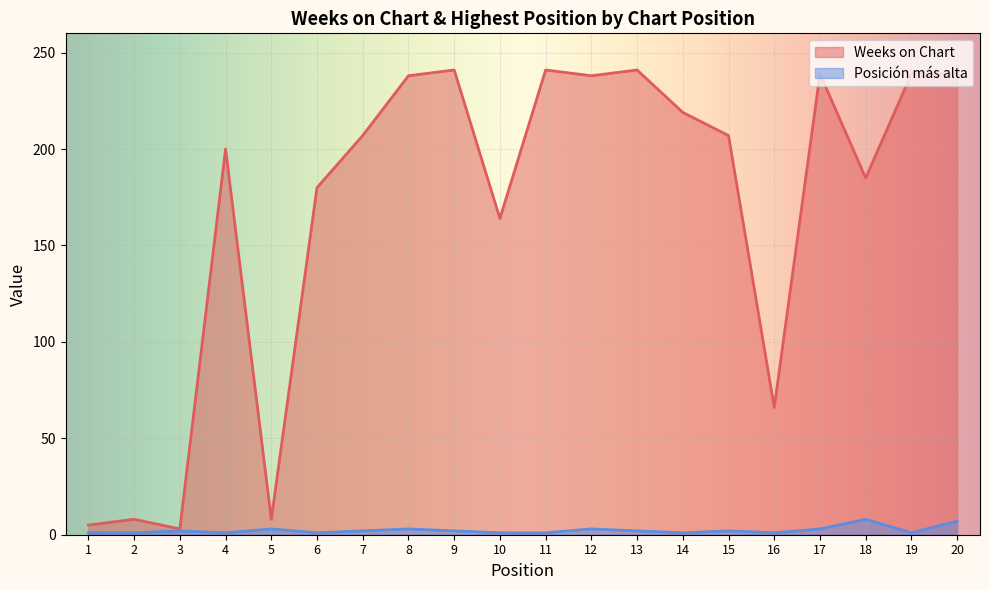

At which category is the sum across all series the highest?

20